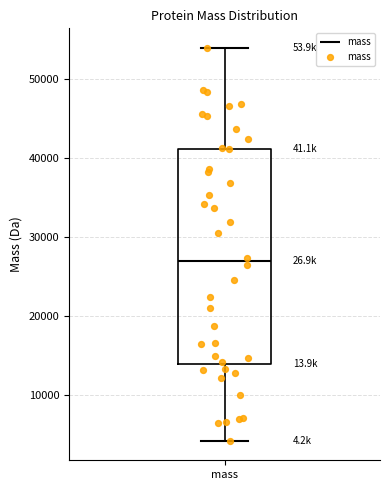

Transcribe this box plot: give where the median line is, the range the box spans, and where the two whiskers end, as read against the y-axis. The values are not printed on the chart, so give them approximately, as read against the axis.

median 27000, box 14000 to 41000, whiskers 4000 to 54000